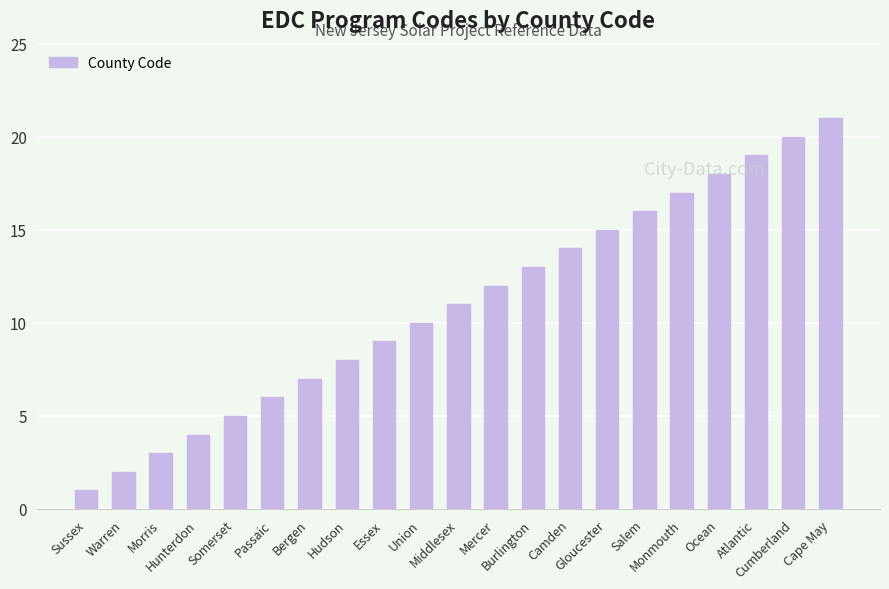

List the labels in order of value, largest first.

Cape May, Cumberland, Atlantic, Ocean, Monmouth, Salem, Gloucester, Camden, Burlington, Mercer, Middlesex, Union, Essex, Hudson, Bergen, Passaic, Somerset, Hunterdon, Morris, Warren, Sussex